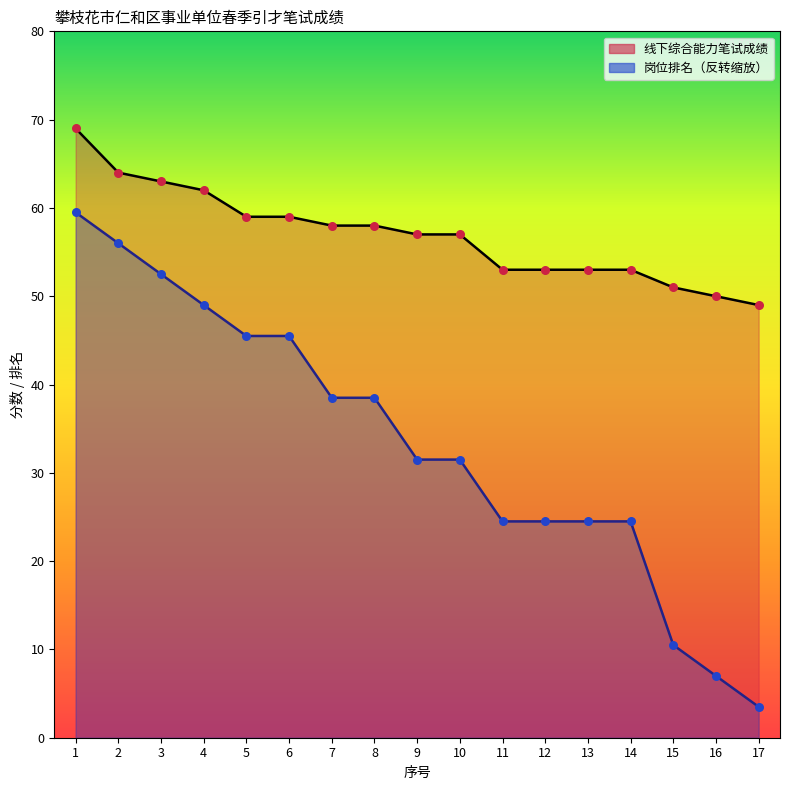

Which series reaches the minimum Y coordinate?

岗位排名